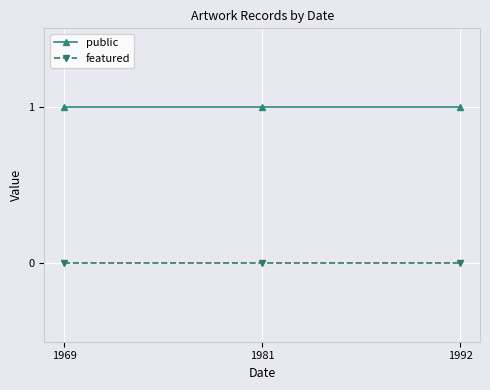

At how many categories does at least one series exceed 0?

3